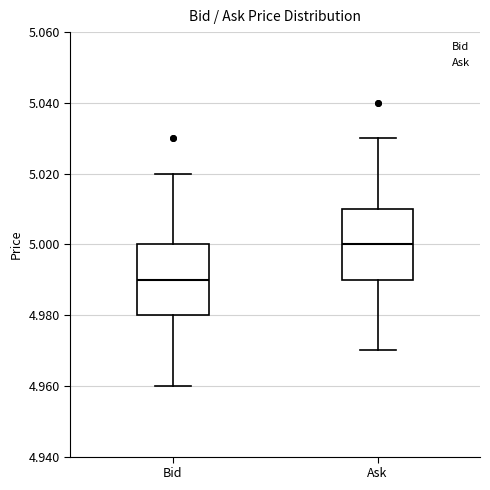

Reading left to right, read every box against the y-axis: the position of its median line, the range the box covers, and the ends of its whiskers. The values are not printed on the chart, so give them approximately, as read against the axis.

Bid: median 4.99, box 4.98 to 5.00, whiskers 4.96 to 5.02
Ask: median 5.00, box 4.99 to 5.01, whiskers 4.97 to 5.03